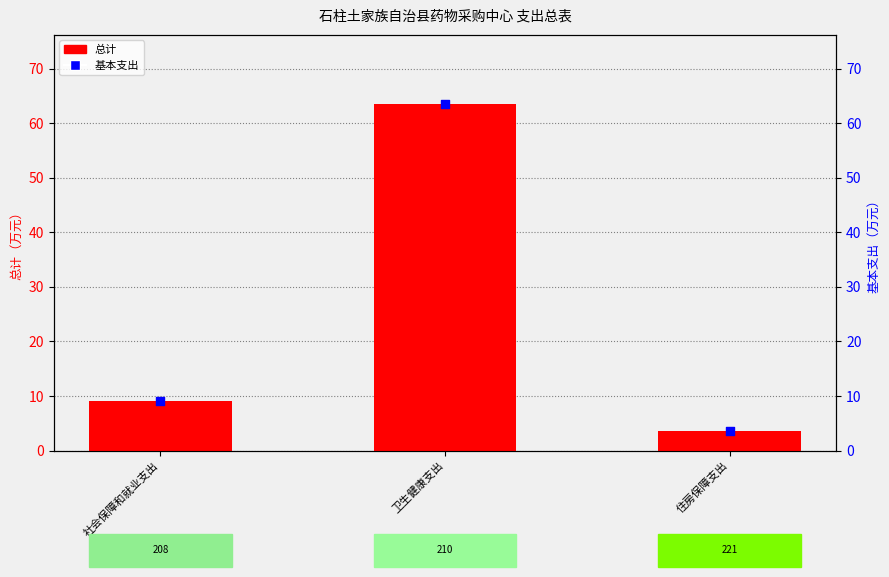

What is the total value across all series at 住房保障支出?

7.0